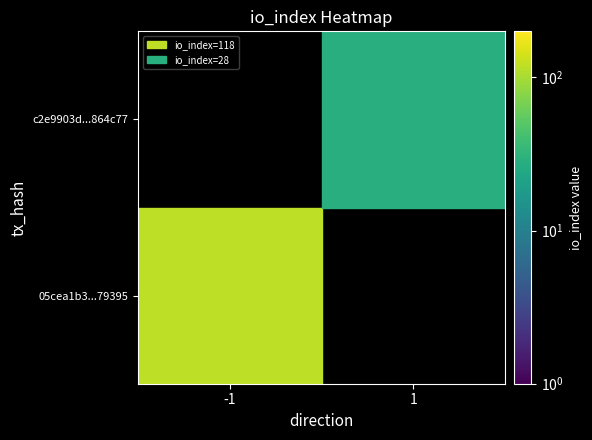

Rank the series by their maximum value, from lowest to highest.

c2e9903d409792fc757879fe3885beb08864c77, 05cea1b3ed1cc644362ed8da06d6f50abb79395